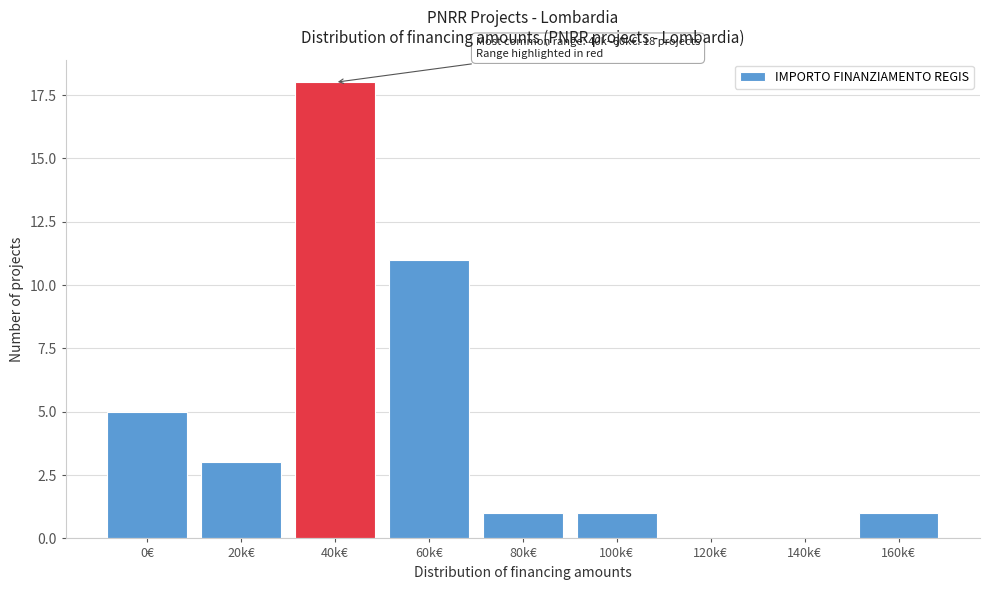

Reading right to left, extract all data points from this chart.

160k€=1	140k€=0	120k€=0	100k€=1	80k€=1	60k€=11	40k€=18	20k€=3	0€=5